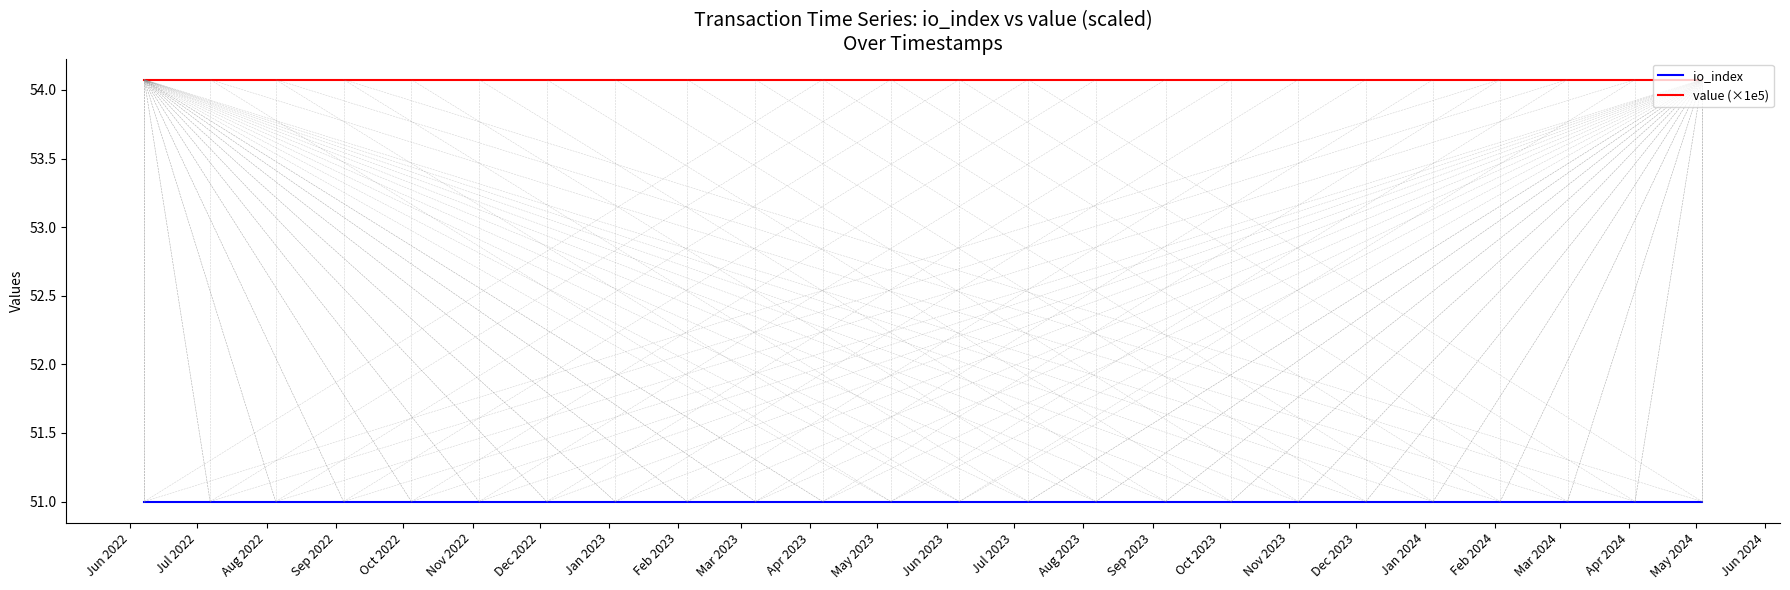

True or false: io_index and value (×1e5) intersect in this chart.

False